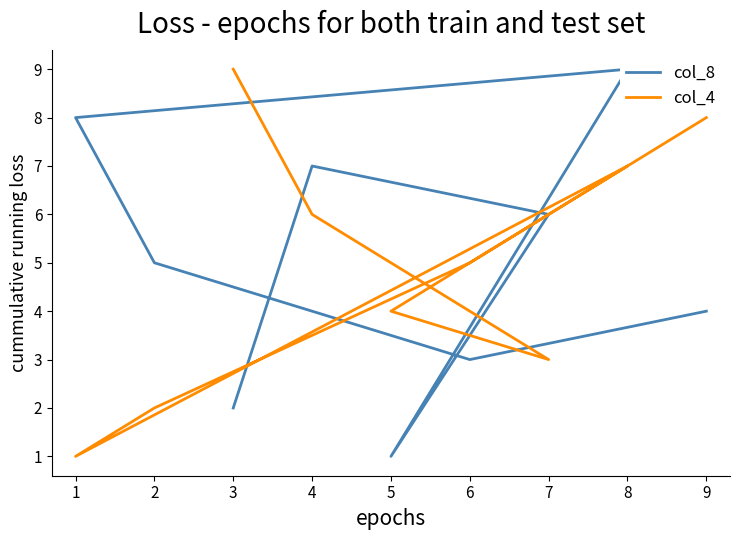

At how many categories does at least one series exceed 2?

9